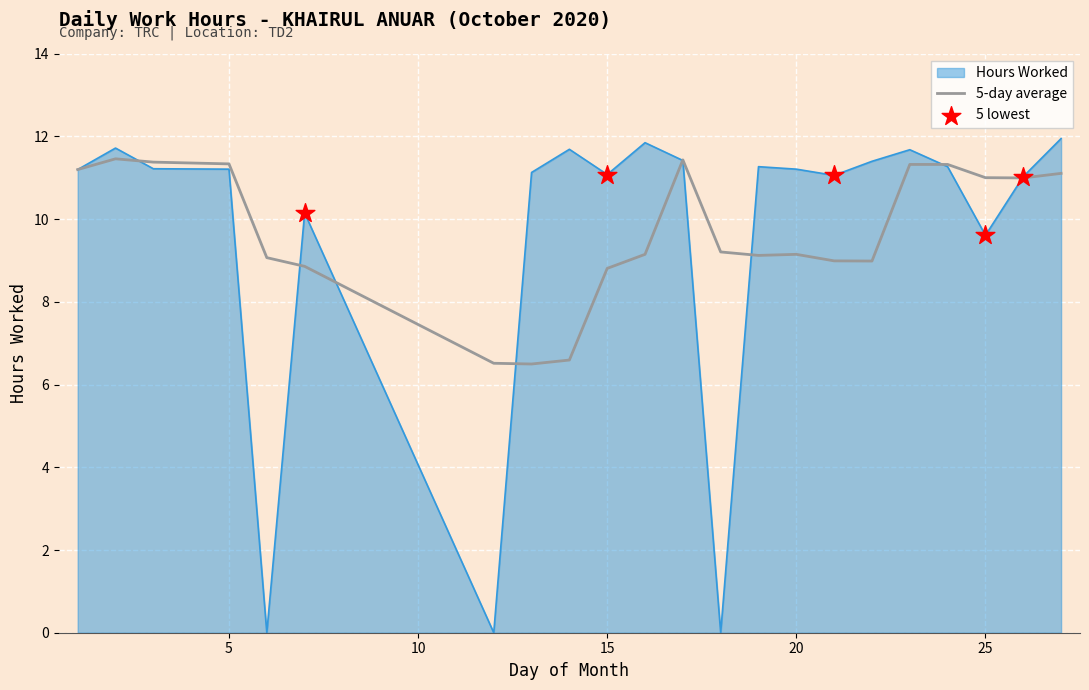

Which series has the largest range (max minus min)?

Hours Worked